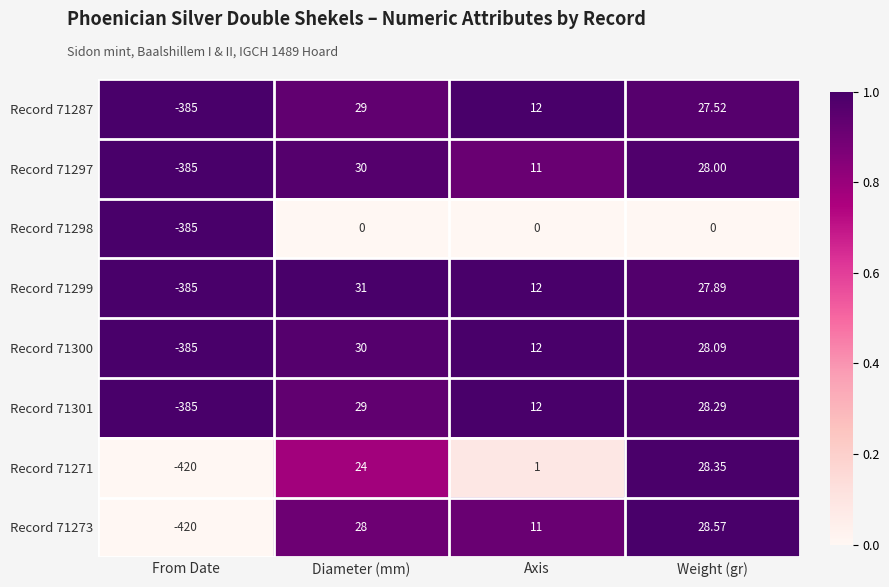

Rank the categories by Record 71297 value from lowest to highest.

From Date, Axis, Weight (gr), Diameter (mm)